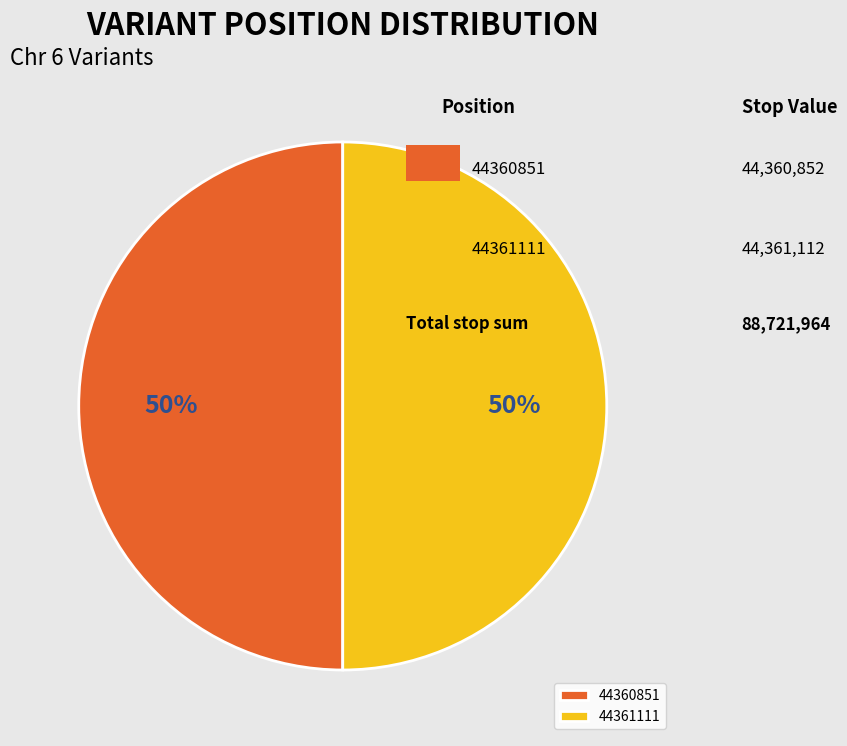

Do 44360851 and 44361111 together represent more than half of the pie?

Yes